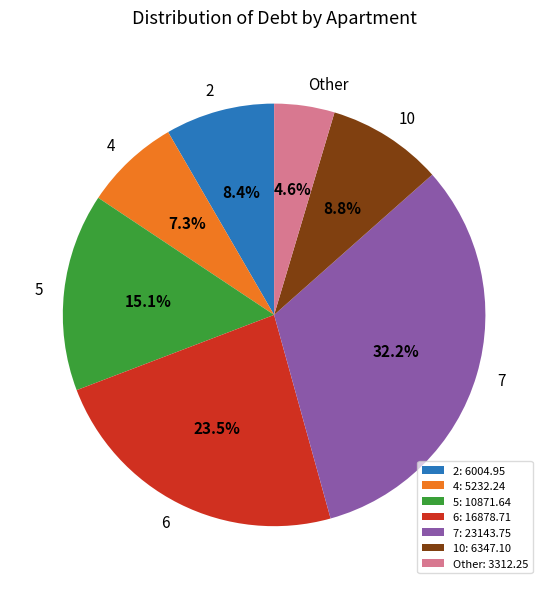

To the nearest percent, what is the average slice percentage?

14%